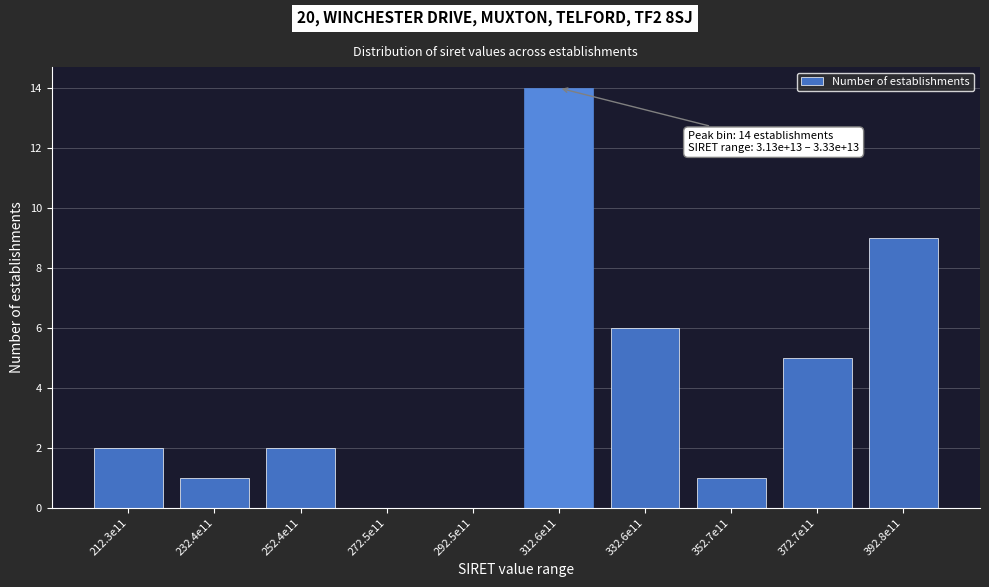

Reading left to right, list all the values displayed in this chart.

212.3e11=2	232.4e11=1	252.4e11=2	272.5e11=0	292.5e11=0	312.6e11=14	332.6e11=6	352.7e11=1	372.7e11=5	392.8e11=9